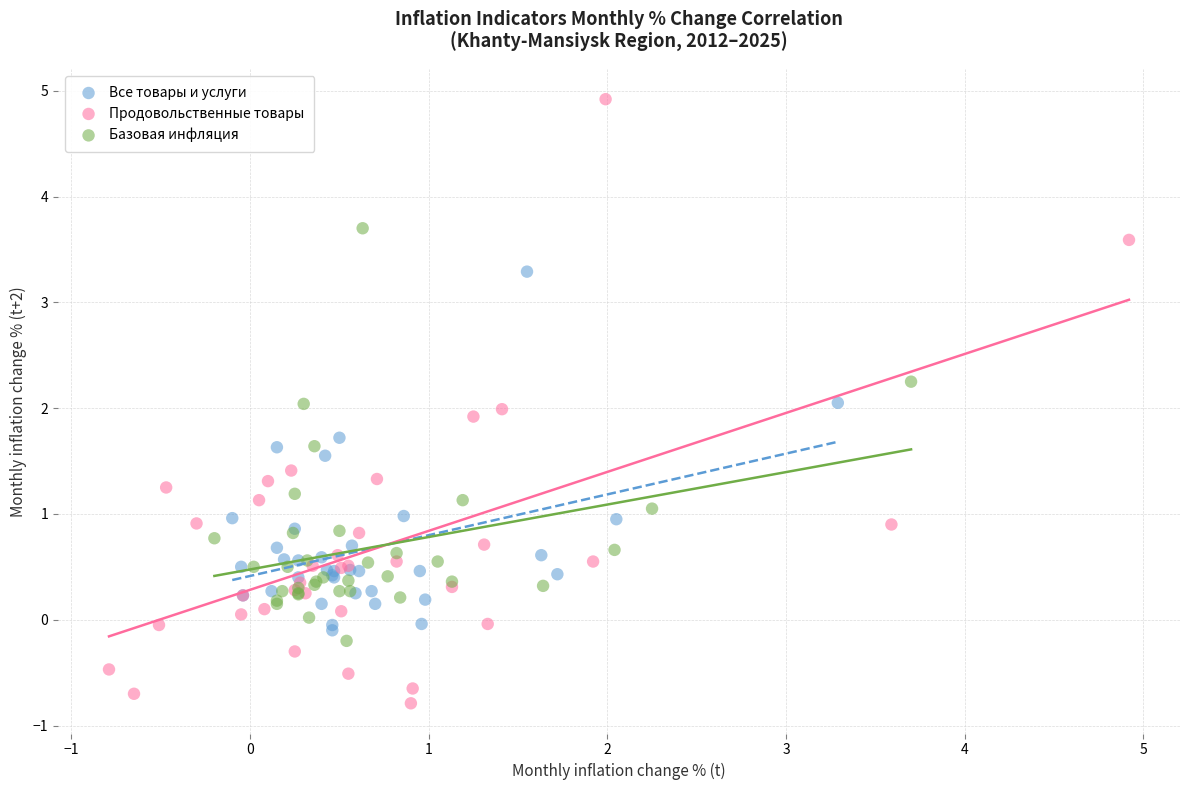

What are all the series names shown in the legend?

Все товары и услуги, Продовольственные товары, Базовая инфляция